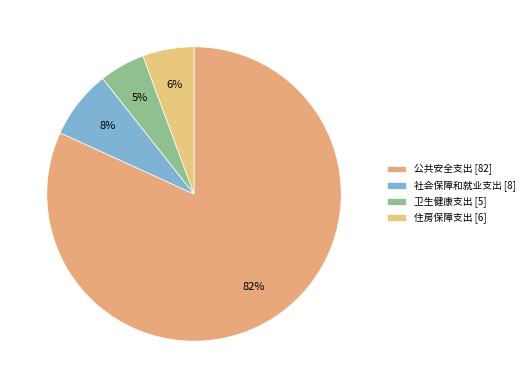

To the nearest percent, what percentage of the pie is 社会保障和就业支出?

8%